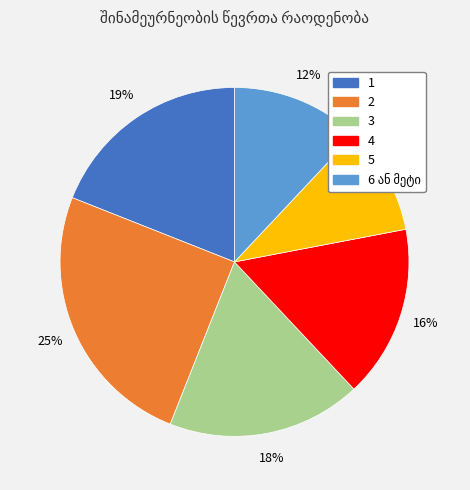

Is it true that 3 is 18% of the pie?

True